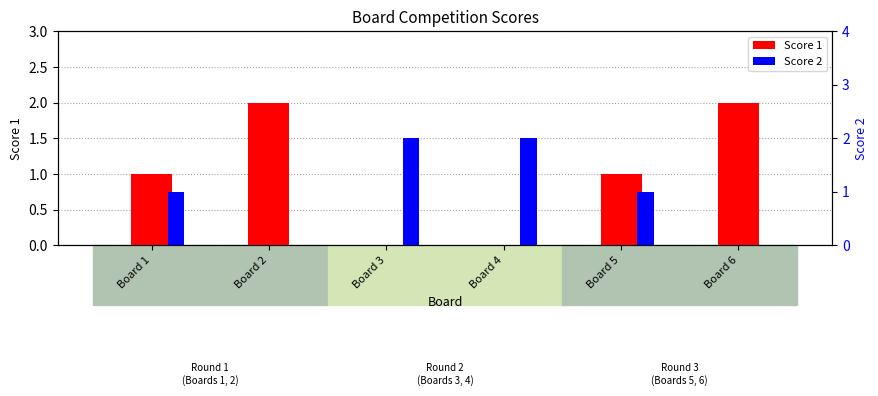

At which label is Score 1 closest to 1?

Board 1